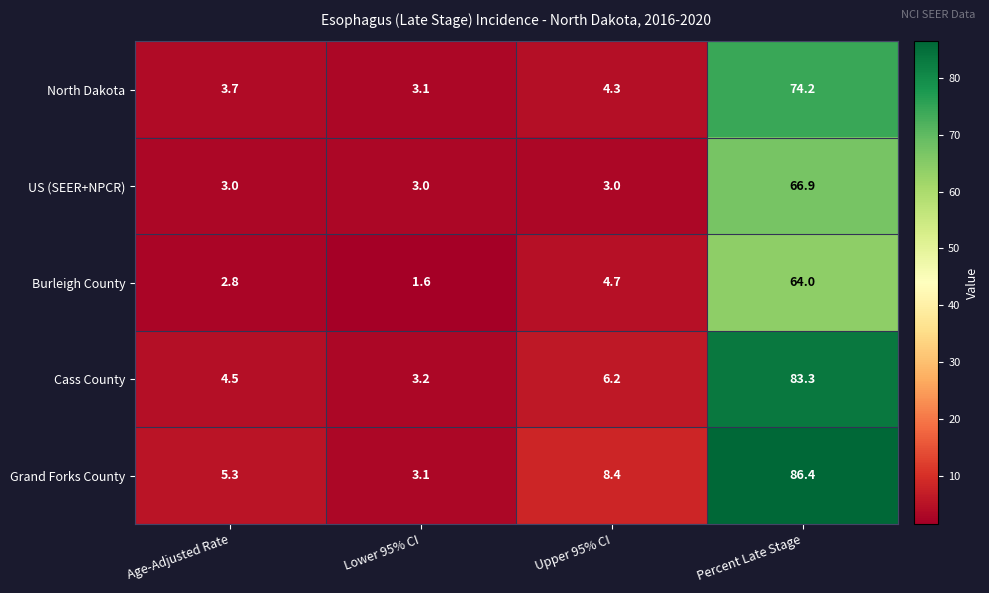

What is the minimum value shown in the chart?

1.6